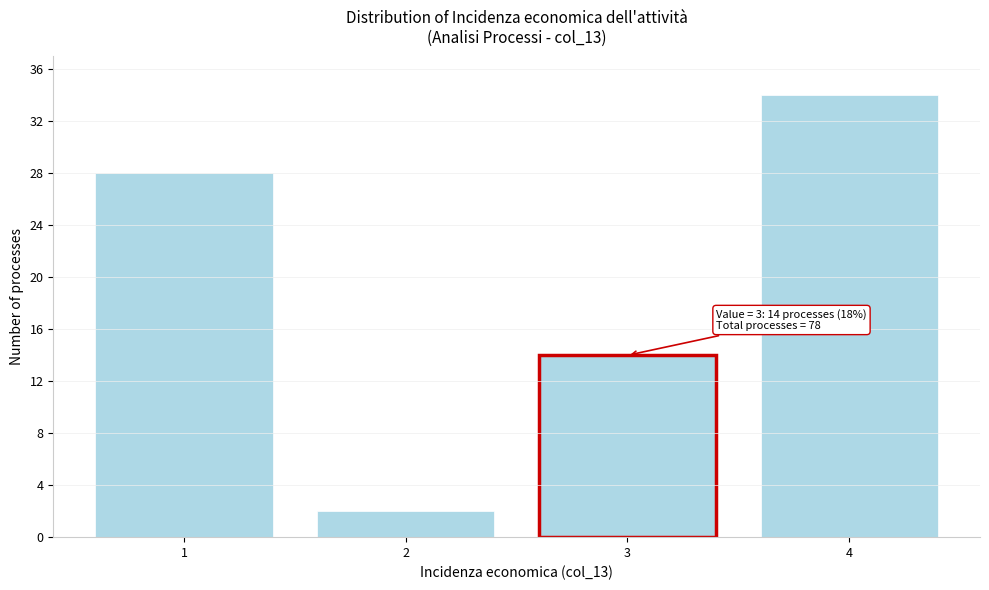

Which range on the x-axis has the tallest bar?

3.5 to 4.5